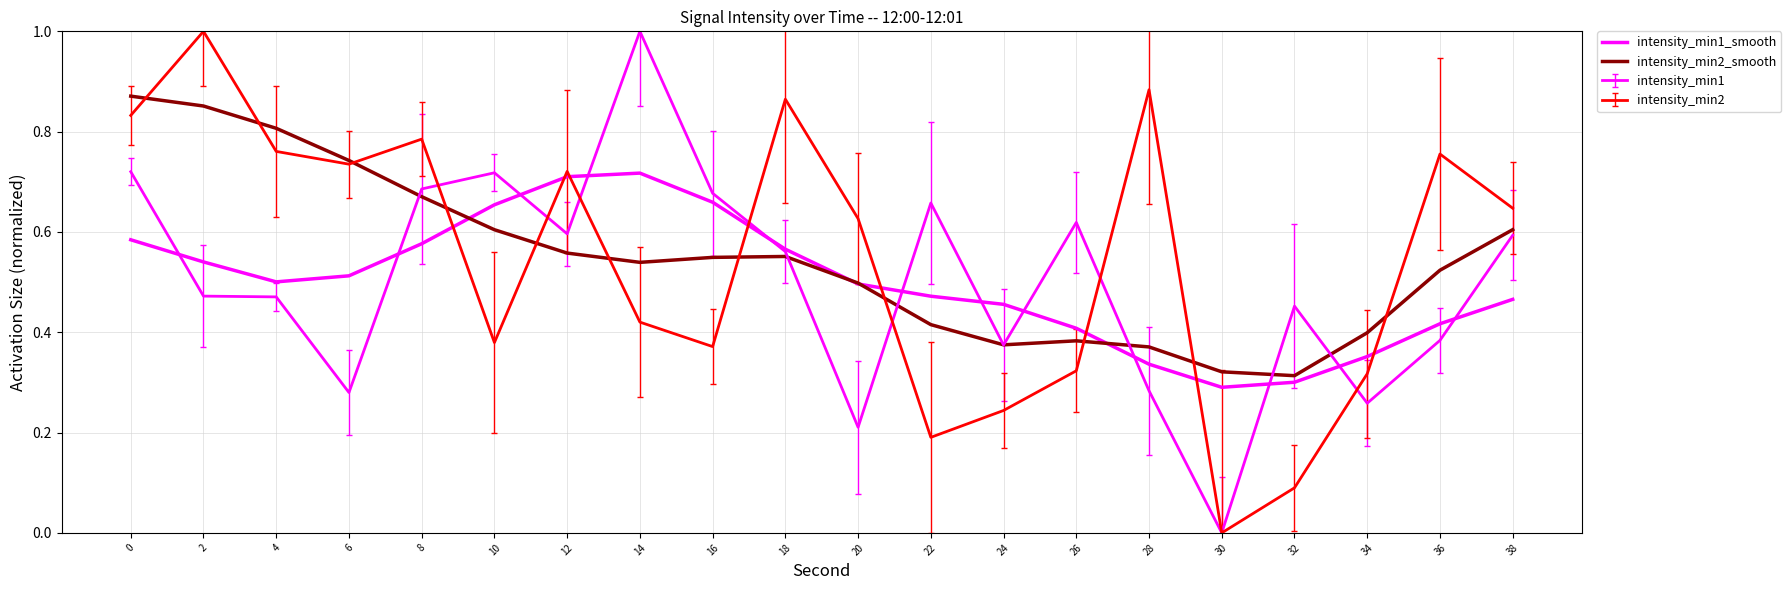

Rank the categories by intensity_min1_smooth value from lowest to highest.

30, 32, 28, 34, 26, 36, 24, 38, 22, 20, 4, 6, 2, 18, 8, 0, 10, 16, 12, 14